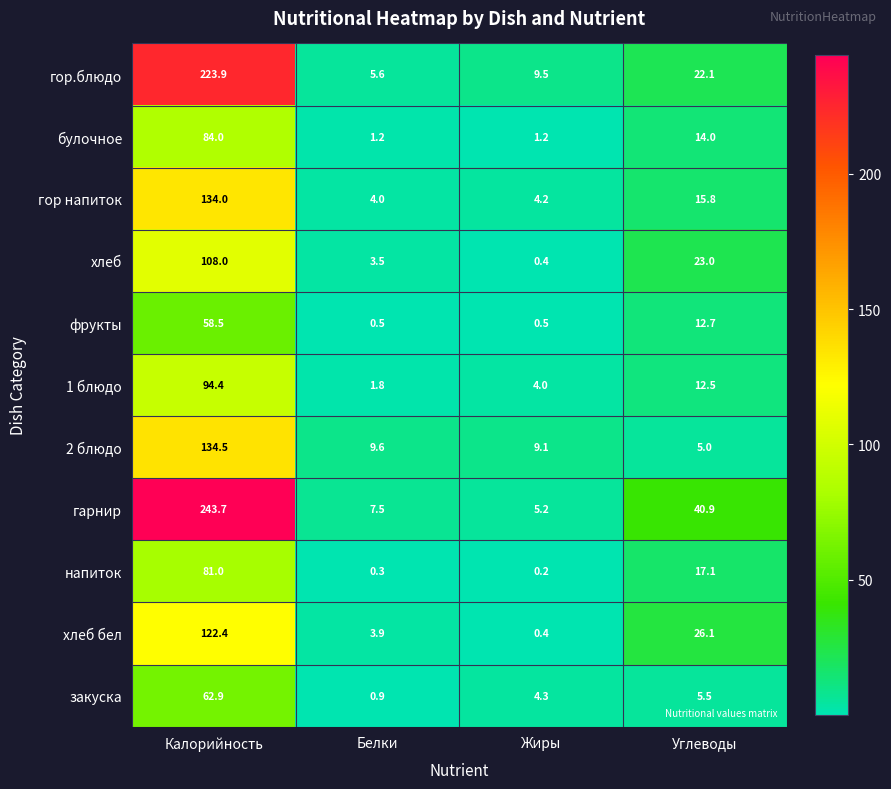

At which category is the sum across all series the highest?

Калорийность